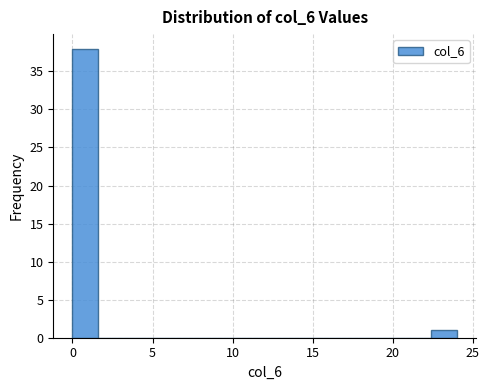

Read against the x-axis, roughly where is the centre of the tallest bar?

1.0